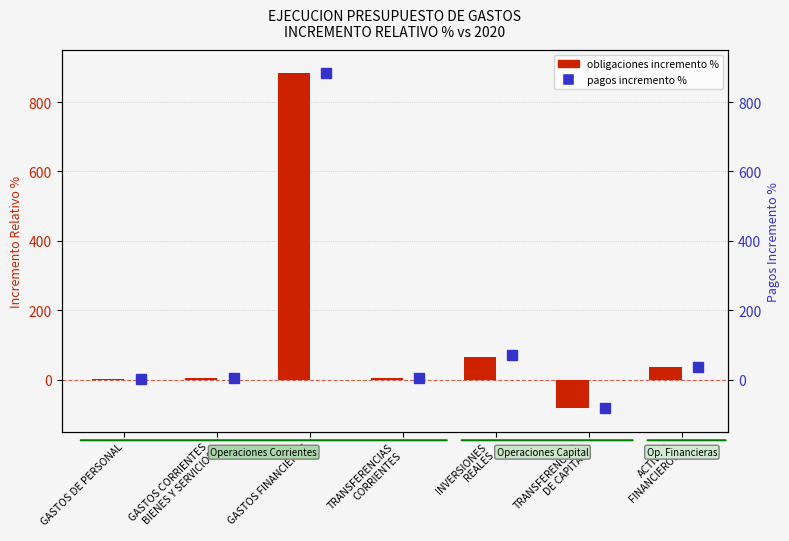

What is the value of the obligaciones incremento % bar at the 2nd from the left?

3.2